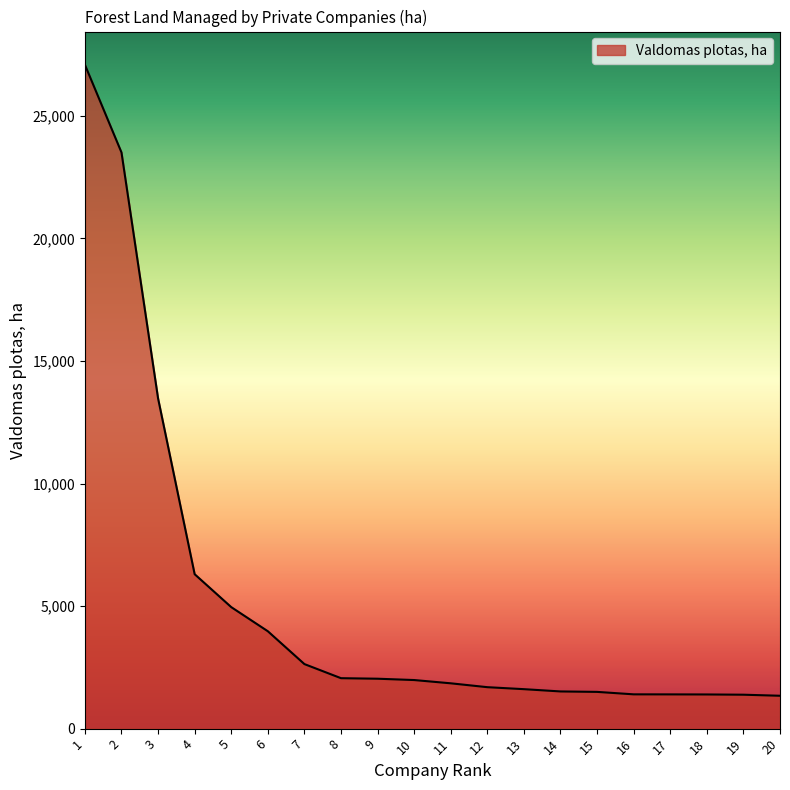

What is the ratio of the value at 12 to the value at 14?

1.1